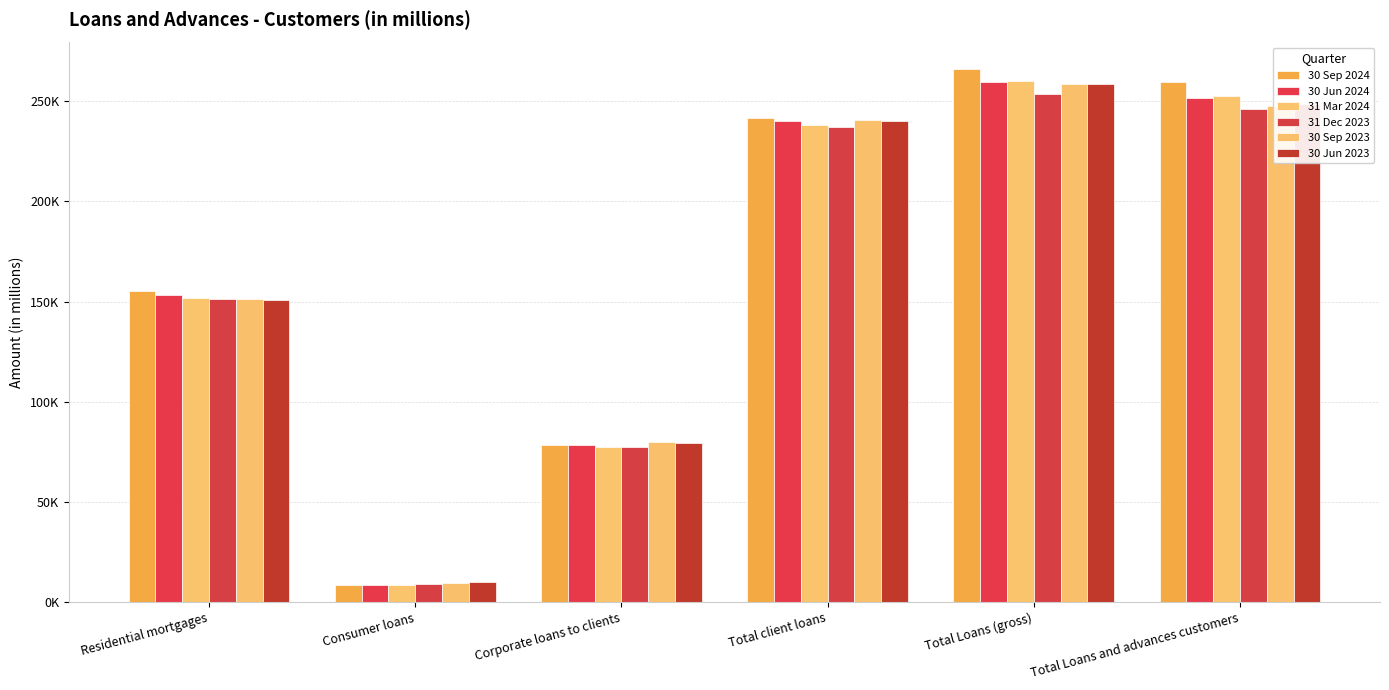

Are the bars grouped side by side (vs. stacked)?

Yes